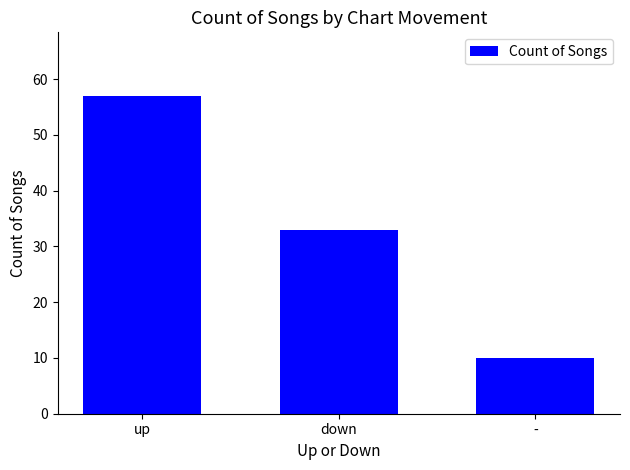

What is the value of the 2nd bar from the left?

33